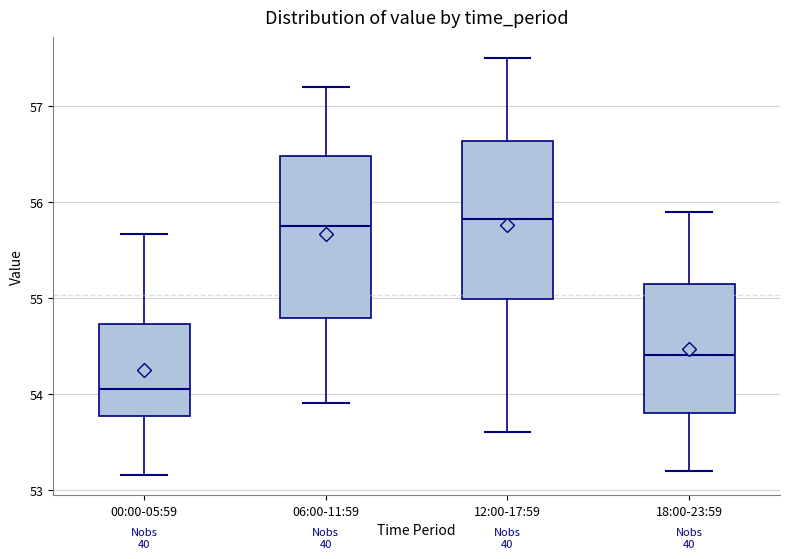

Reading left to right, read every box against the y-axis: the position of its median line, the range the box covers, and the ends of its whiskers. The values are not printed on the chart, so give them approximately, as read against the axis.

00:00-05:59: median 54.1, box 53.8 to 54.7, whiskers 53.2 to 55.7
06:00-11:59: median 55.8, box 54.8 to 56.5, whiskers 53.9 to 57.2
12:00-17:59: median 55.8, box 55.0 to 56.6, whiskers 53.6 to 57.5
18:00-23:59: median 54.4, box 53.8 to 55.2, whiskers 53.2 to 55.9